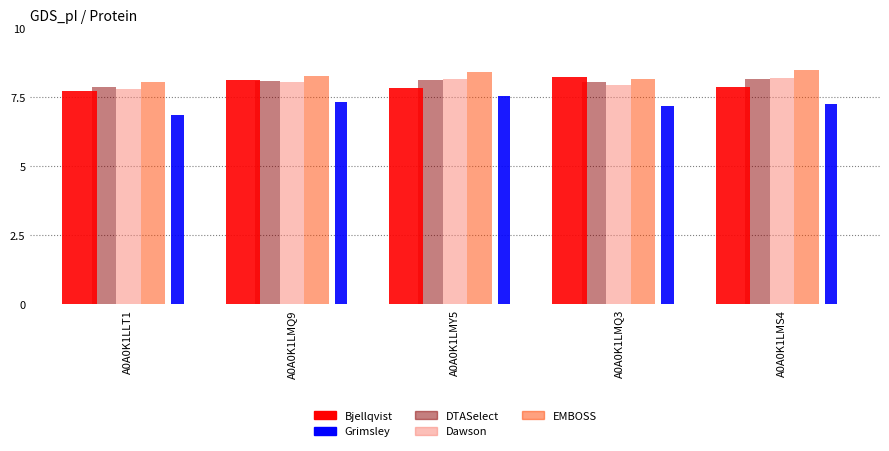

The Dawson series shows 3.1 at A0A0K1LMQ3. True or false?

False